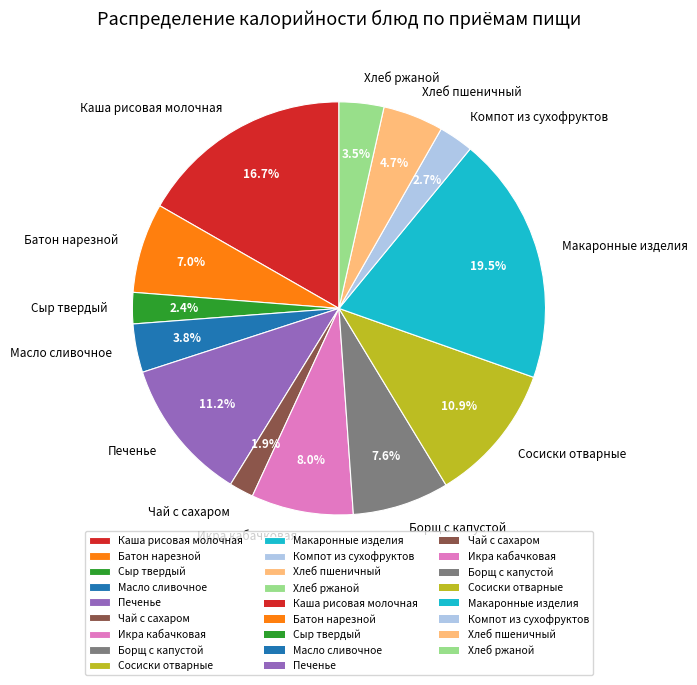

To the nearest percent, what is the difference between the Макаронные изделия and Компот из сухофруктов slice percentages?

17%